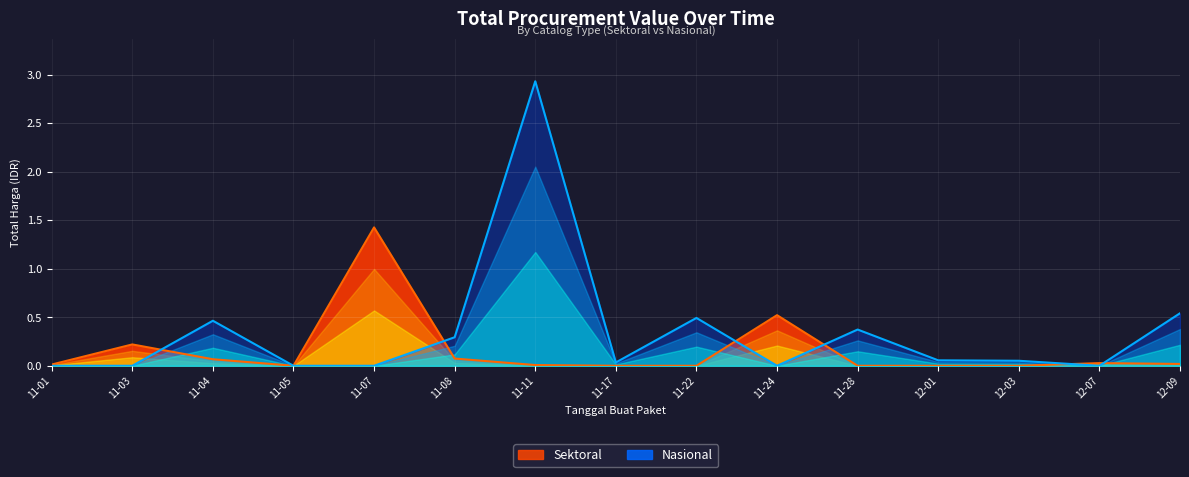

What is the maximum value shown in the chart?

2.9